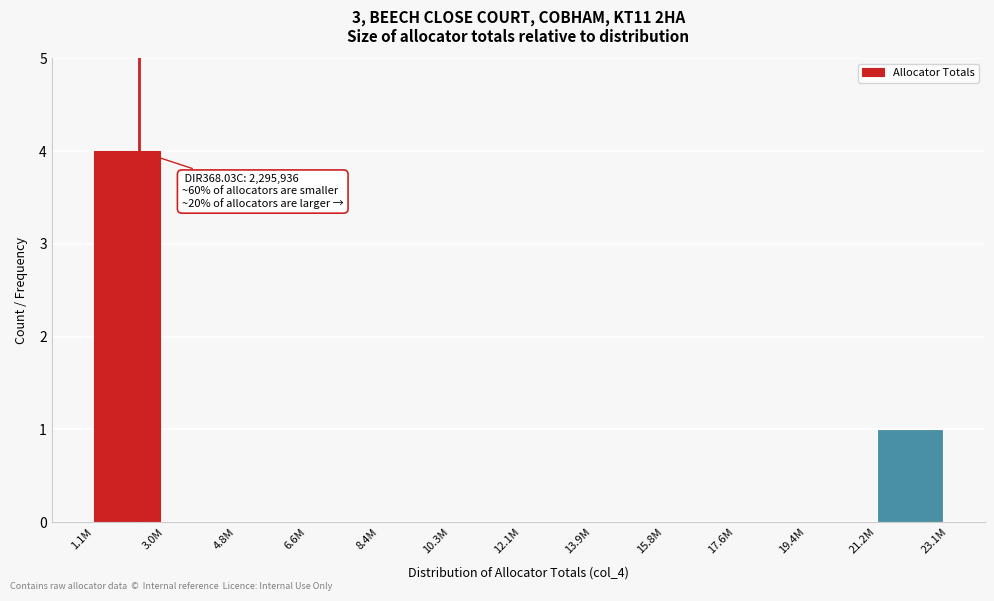

Reading left to right, what are all the values shown in this chart?

1.1M=4	3.0M=0	4.8M=0	6.6M=0	8.4M=0	10.3M=0	12.1M=0	13.9M=0	15.8M=0	17.6M=0	19.4M=0	21.2M=1